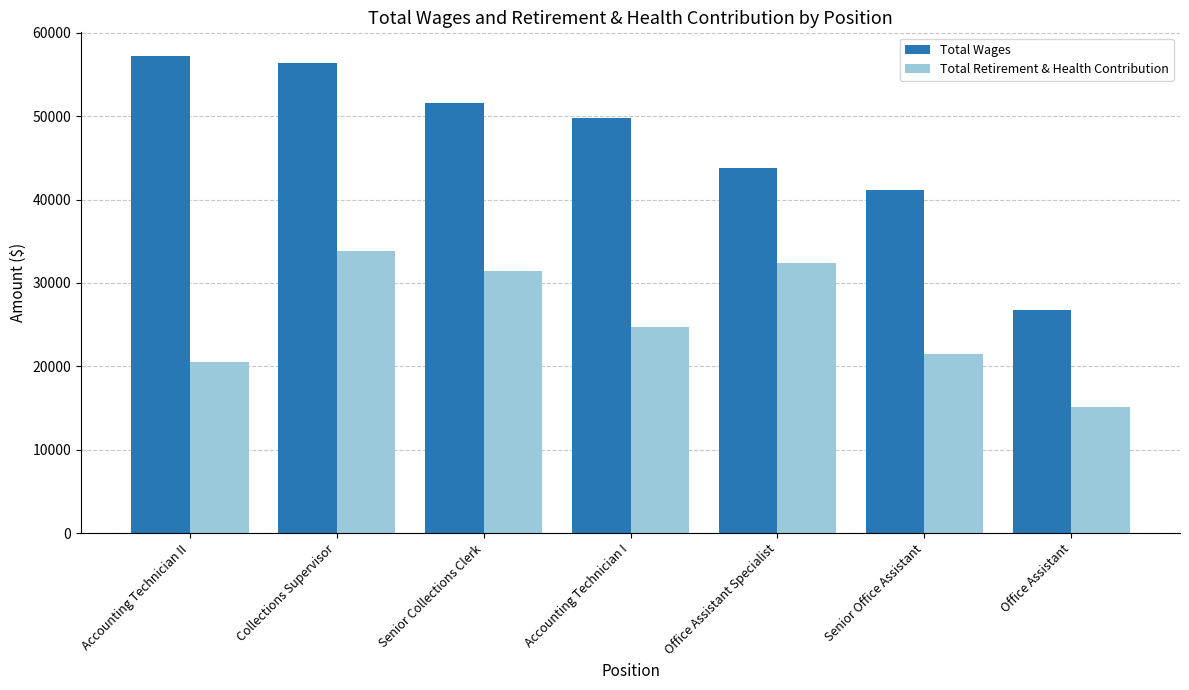

Which series has the largest total across all categories?

Total Wages